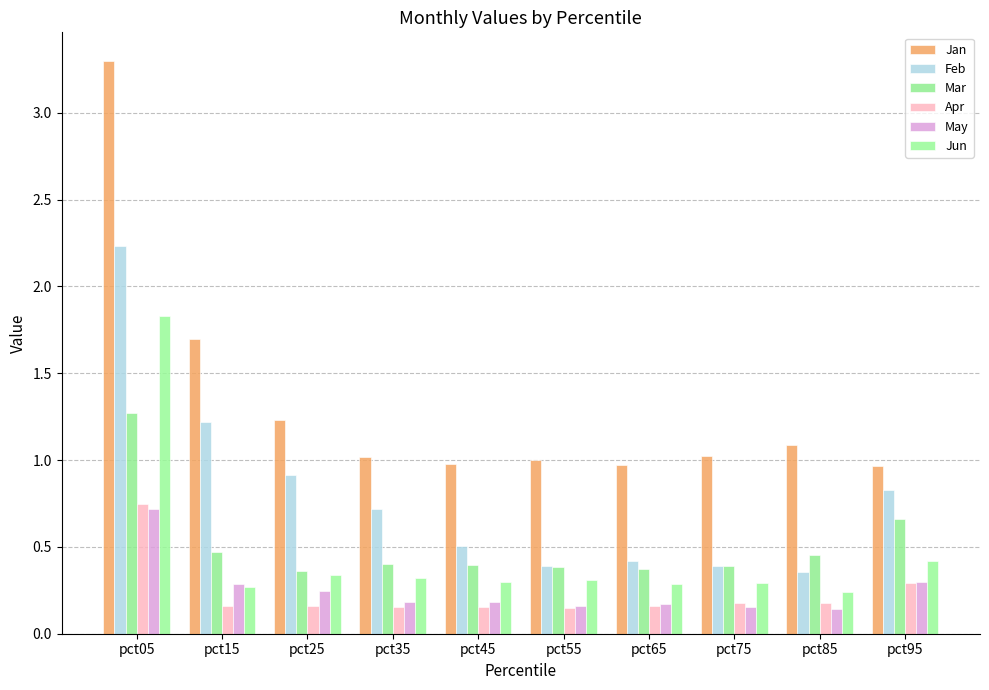

How many series are shown in this chart?

6